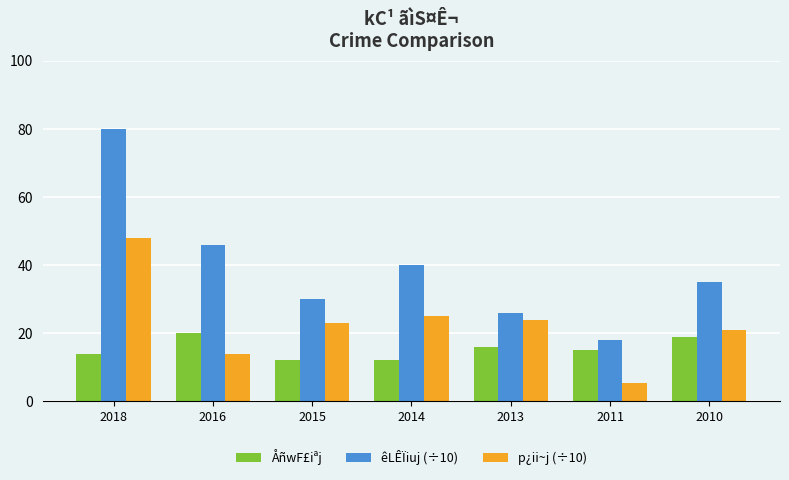

How many bars are there in each group?

3